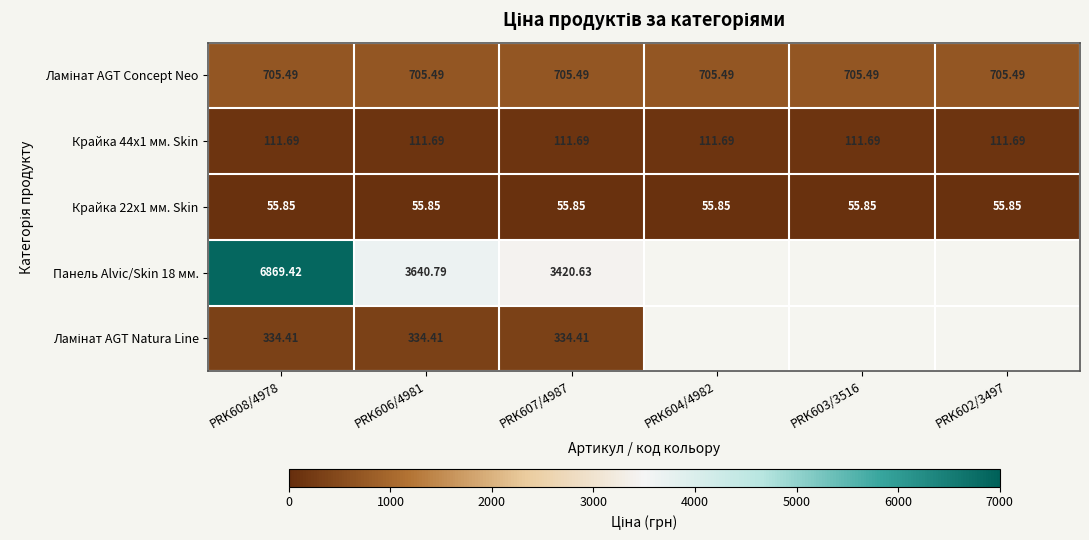

What is the sum of the Крайка 22x1 мм. Skin values at PRK604/4982 and PRK607/4987?

111.7